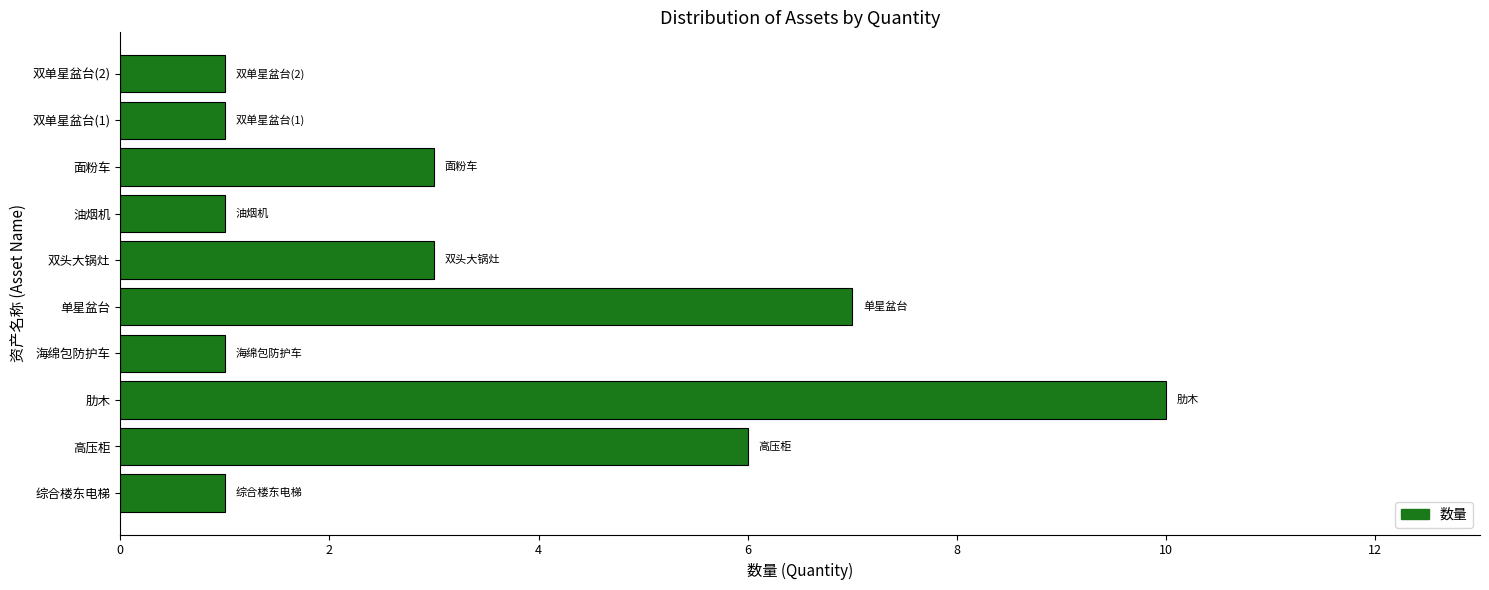

Reading bottom to top, transcribe all the data shown in this chart.

综合楼东电梯=1	高压柜=6	肋木=10	海绵包防护车=1	单星盆台=7	双头大锅灶=3	油烟机=1	面粉车=3	双单星盆台(1)=1	双单星盆台(2)=1